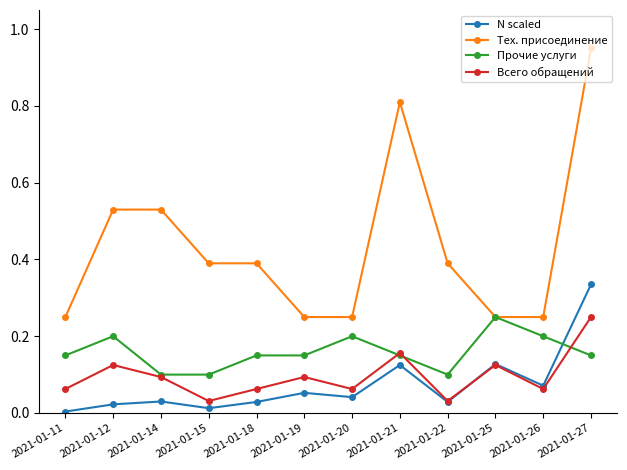

Which series changed the most between 2021-01-18 and 2021-01-27?

Тех. присоединение